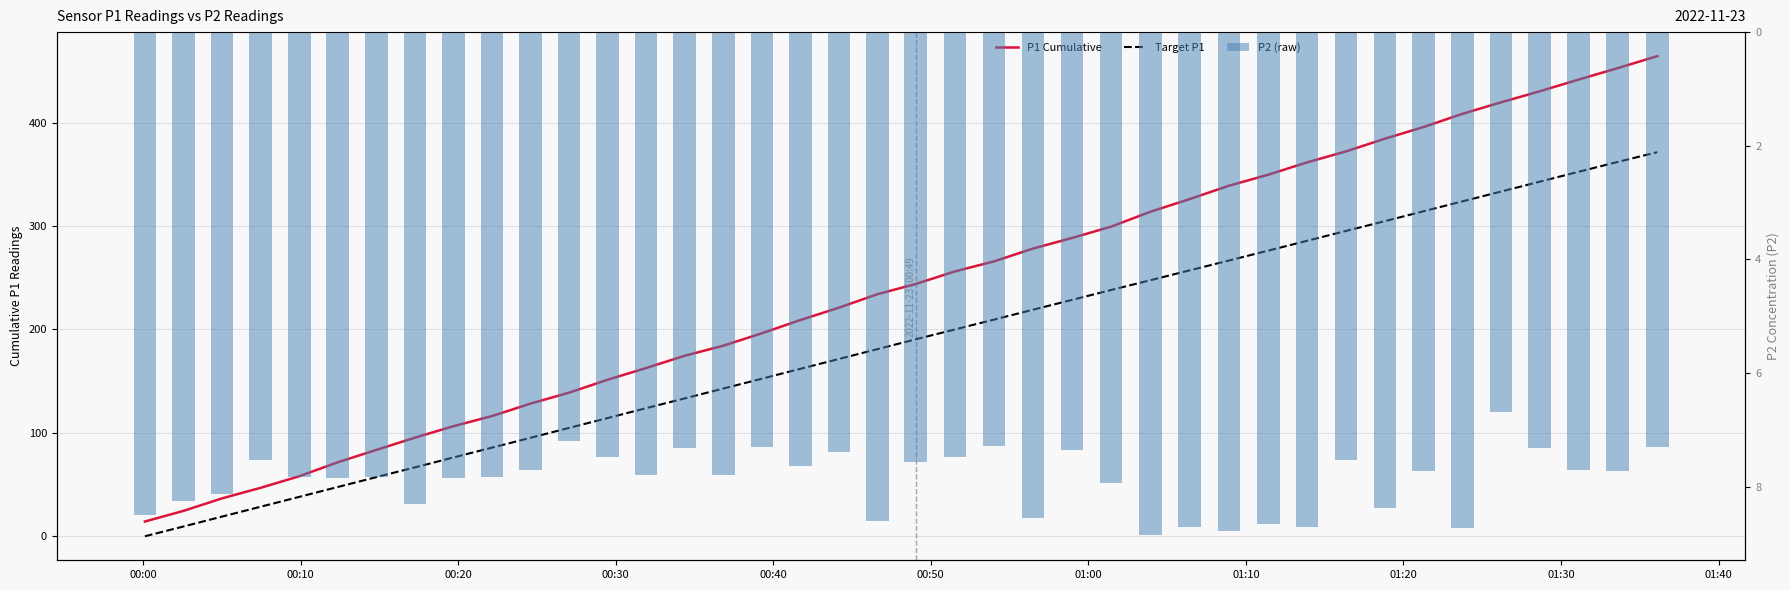

How many values in the P2 (raw) series exceed 7?

39